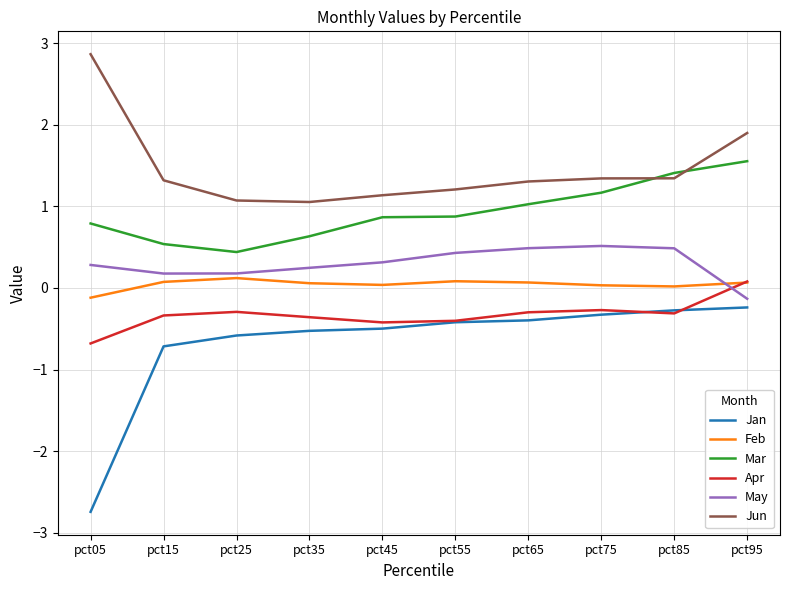

What is the difference between the highest and lowest values at pct55?

1.6